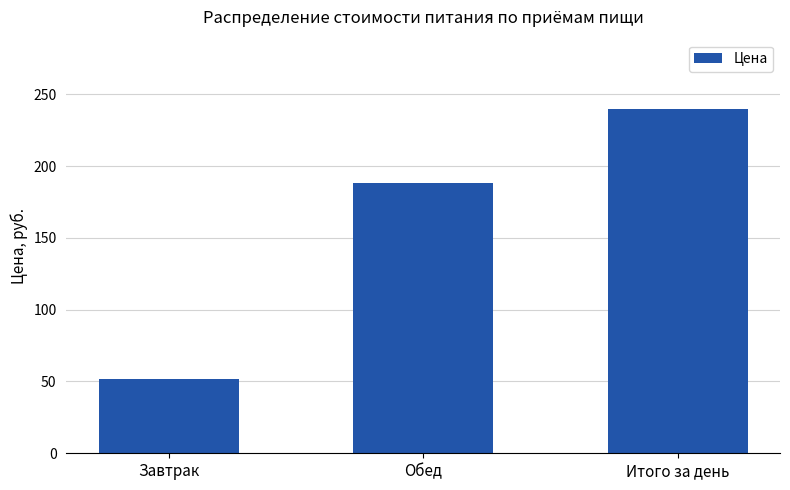

How many series are shown in this chart?

1